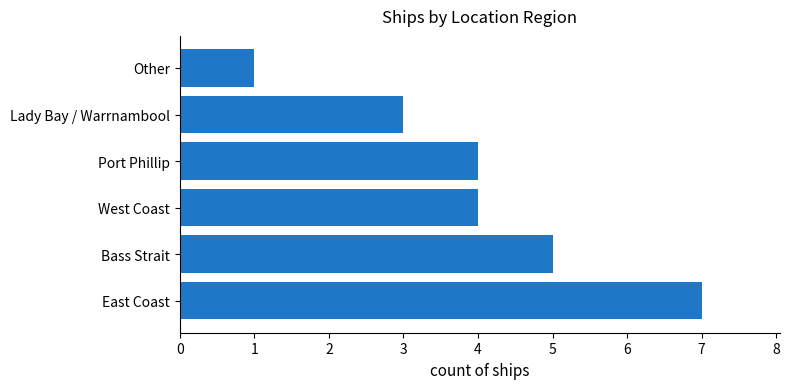

Which has a higher value, Lady Bay / Warrnambool or East Coast?

East Coast